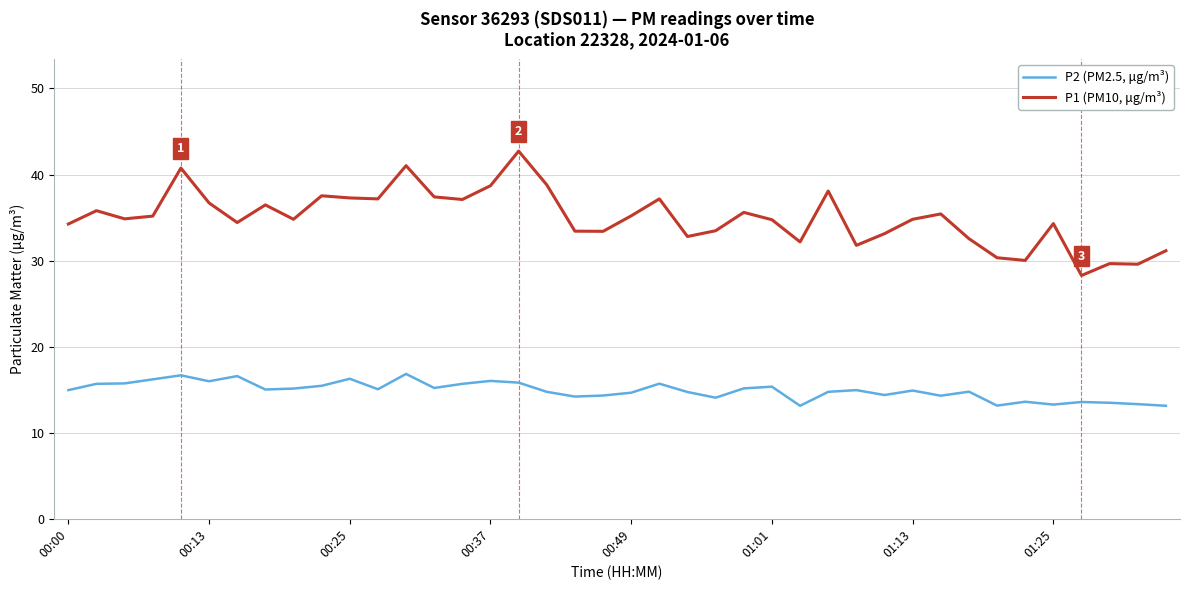

What is the lowest value of the P1 (PM10, μg/m³) series?

28.3